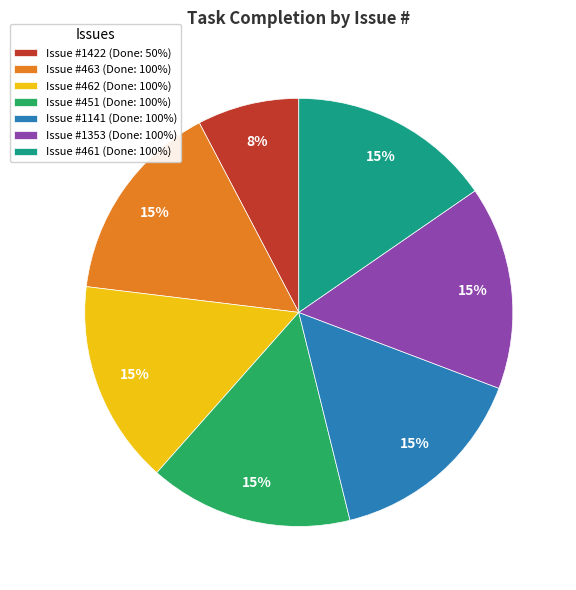

What is the smallest slice in the pie chart?

Issue #1422 (Done: 50%)